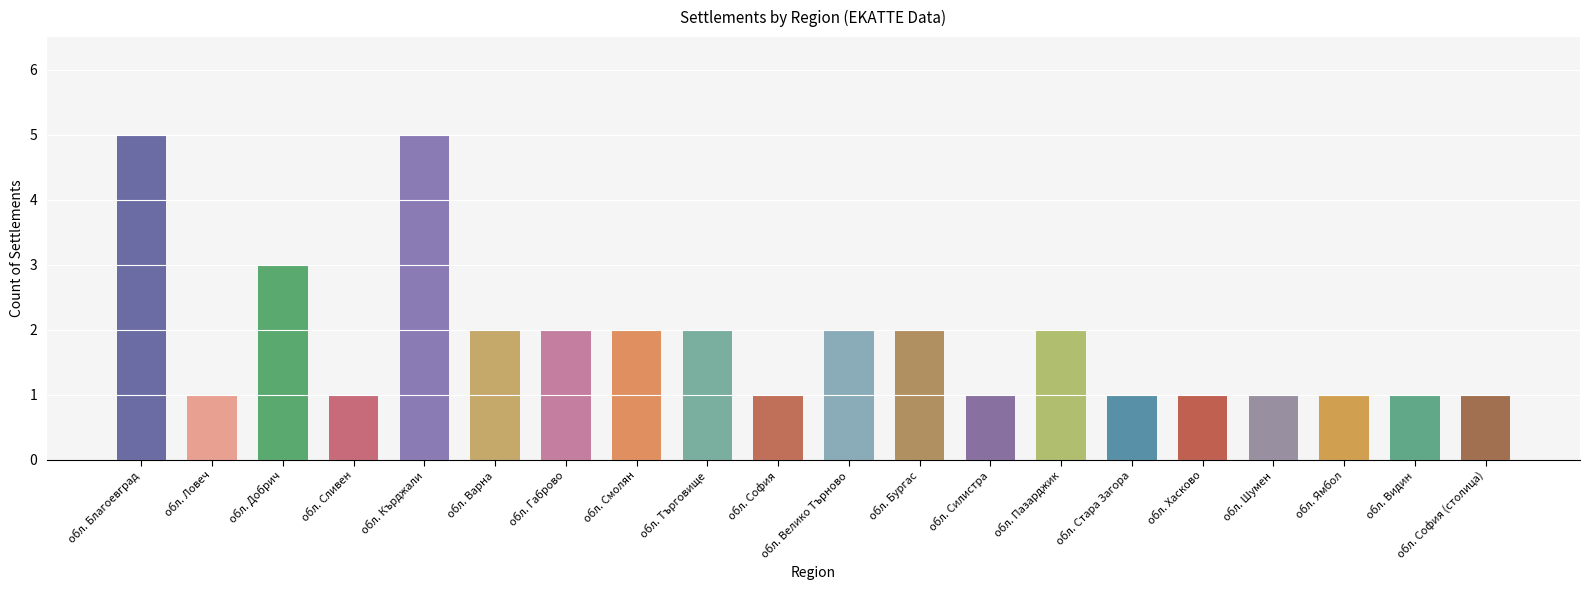

What position from the left is обл. Търговище?

9